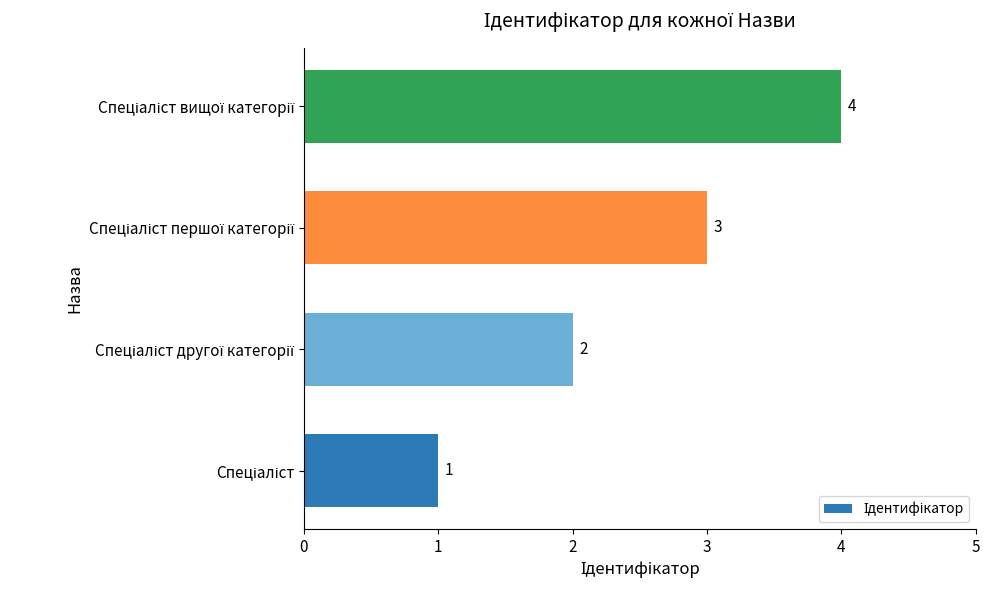

What is the sum of all values?

10